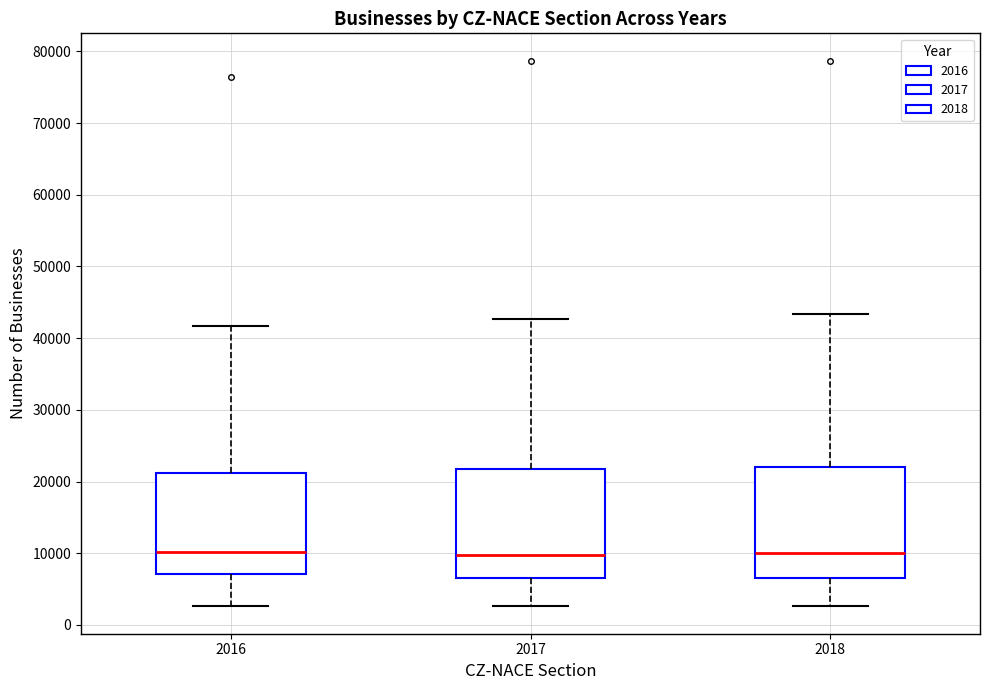

Reading left to right, transcribe this box plot: for each box, give where its median line is, the range the box spans, and where its two whiskers end, as read against the y-axis. The values are not printed on the chart, so give them approximately, as read against the axis.

2016: median 10000, box 7000 to 21000, whiskers 3000 to 42000
2017: median 10000, box 7000 to 22000, whiskers 3000 to 43000
2018: median 10000, box 6000 to 22000, whiskers 3000 to 43000